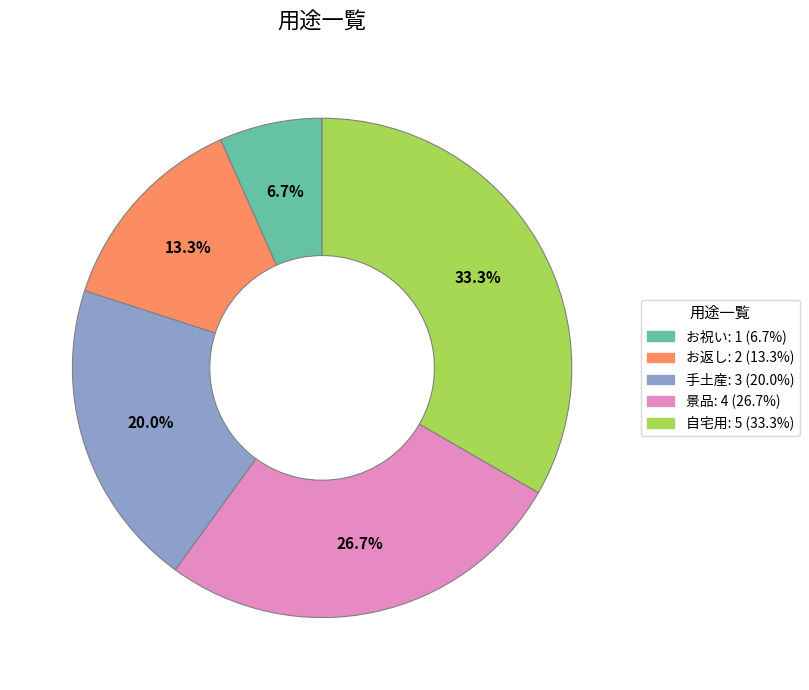

Is the sum of 手土産 and お祝い greater than half?

No